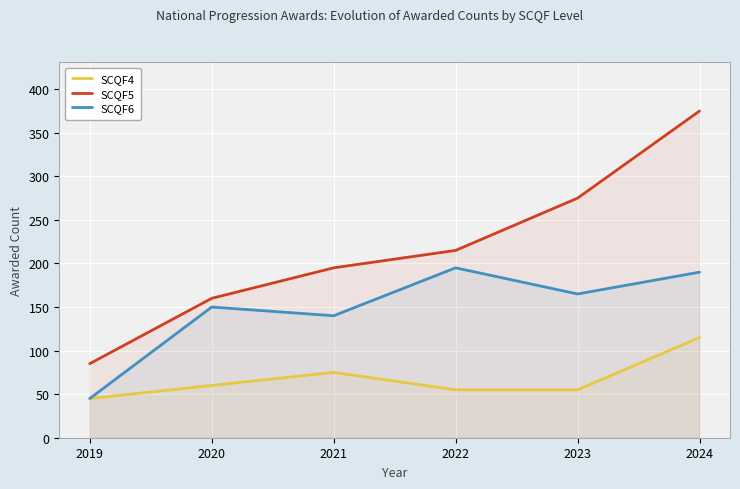

How many lines are shown in the chart?

3